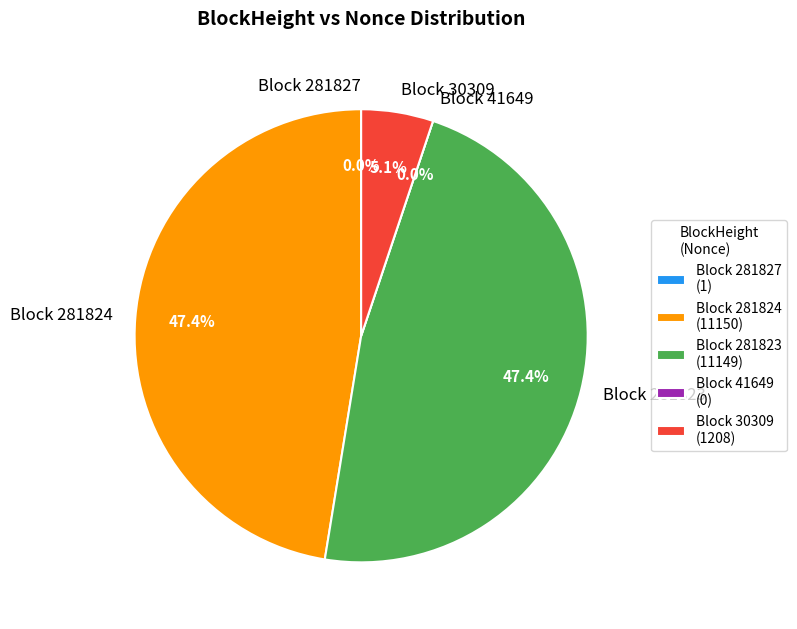

How many slices are in this pie chart?

5